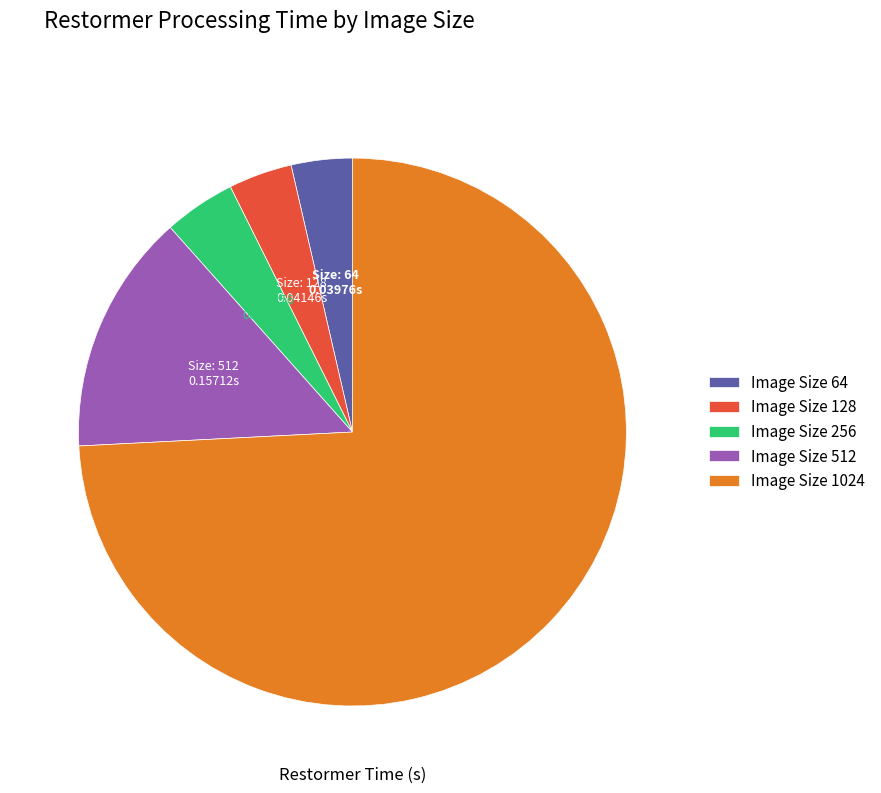

What is the largest slice in the pie chart?

Image Size 1024